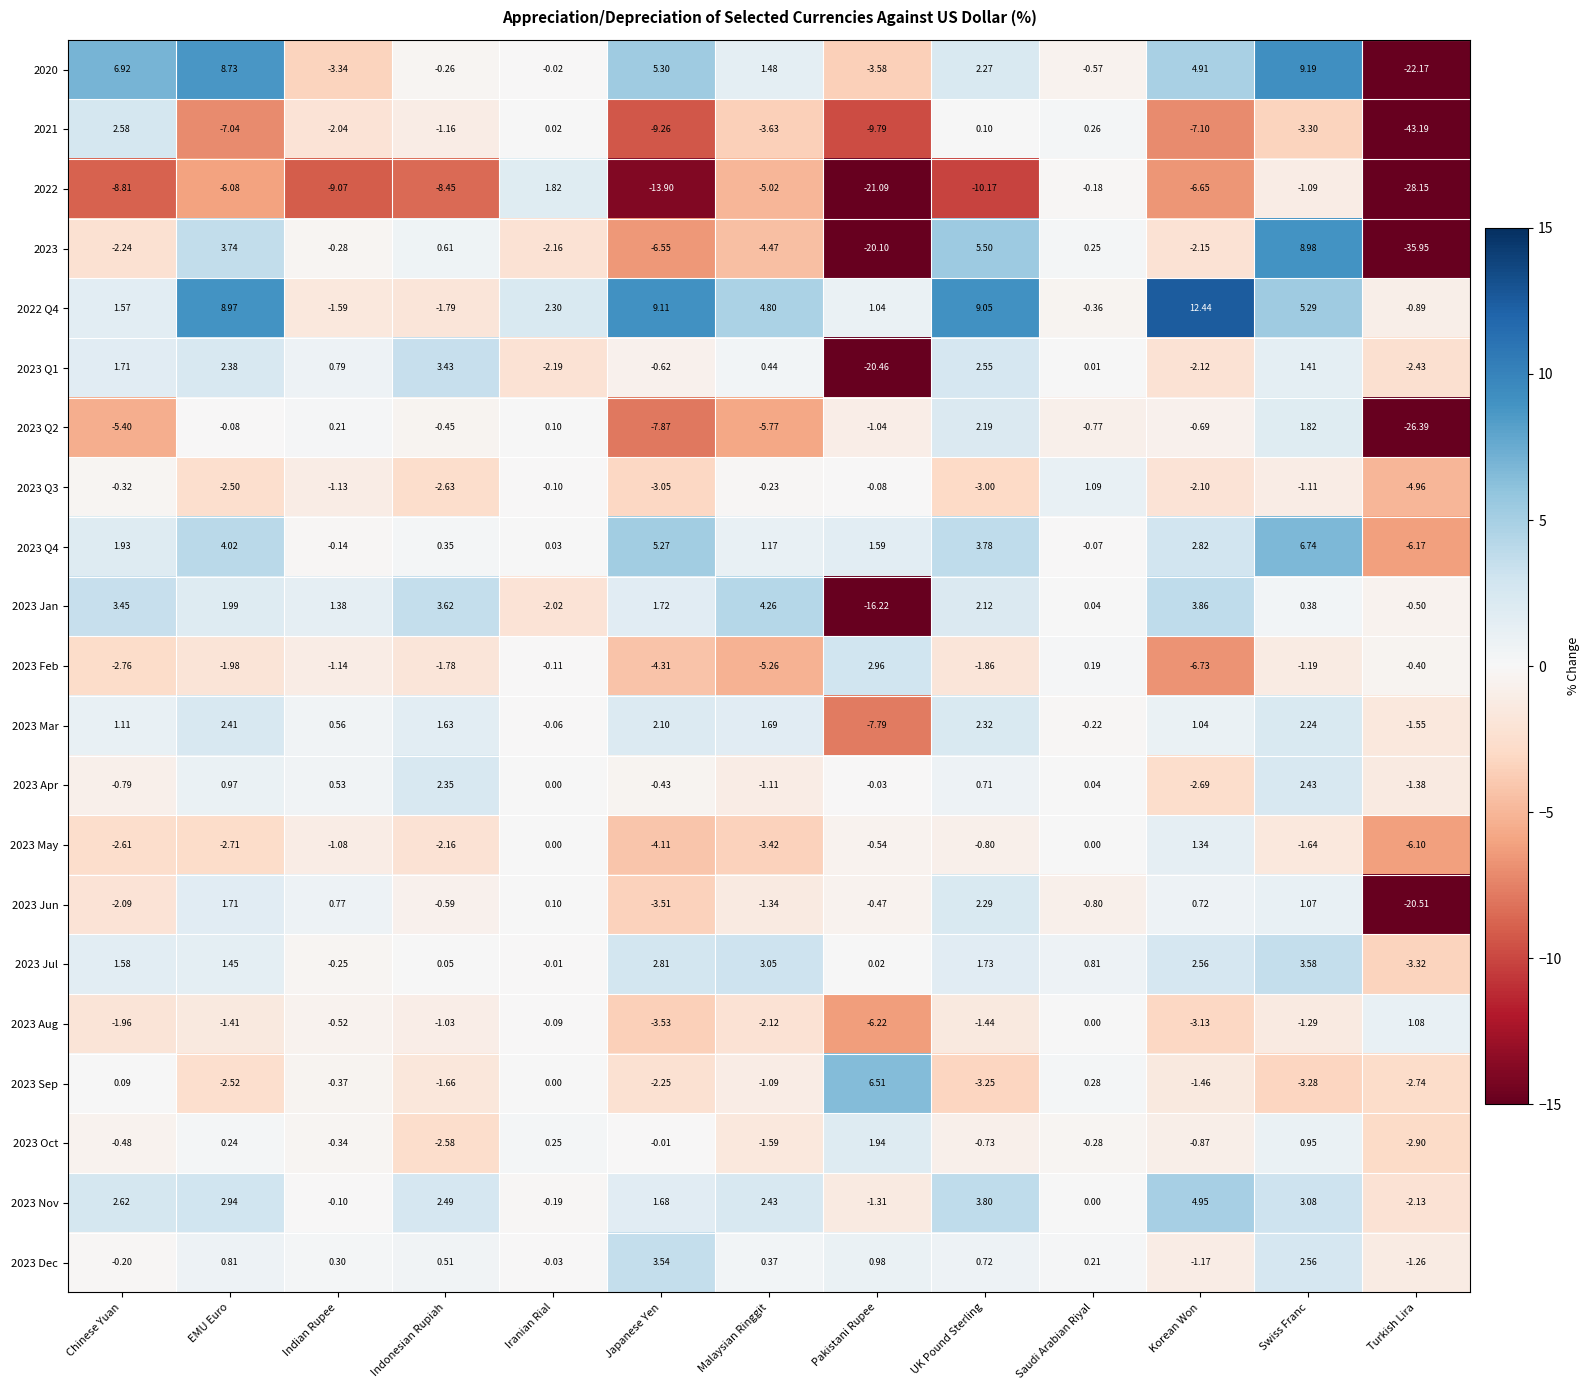

At which category is the sum across all series the highest?

Swiss Franc